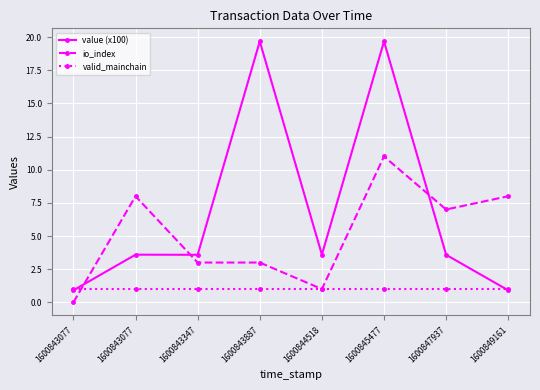

True or false: io_index and value (x100) cross at least once.

True